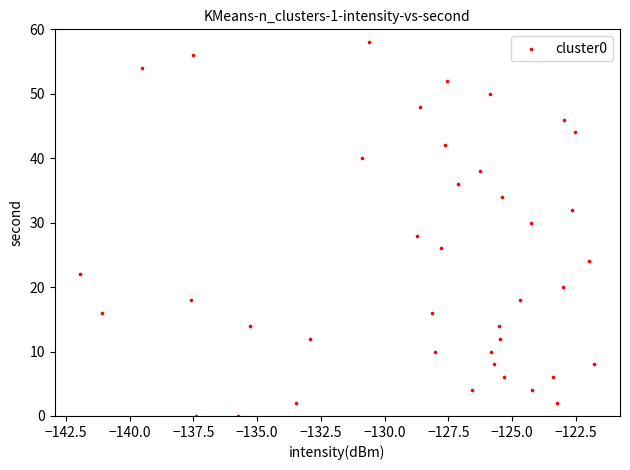

What is the range of Y values (max minus min)?

58